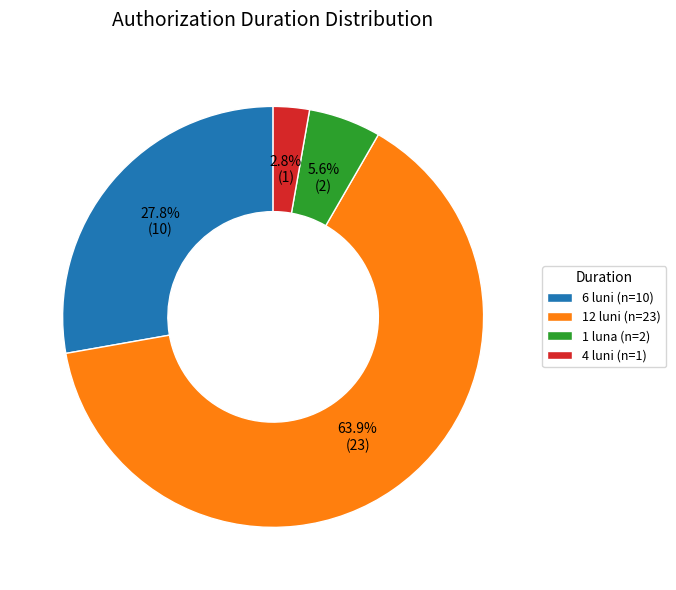

What is the ratio of the value at 4 luni (n=1) to the value at 1 luna (n=2)?

0.5